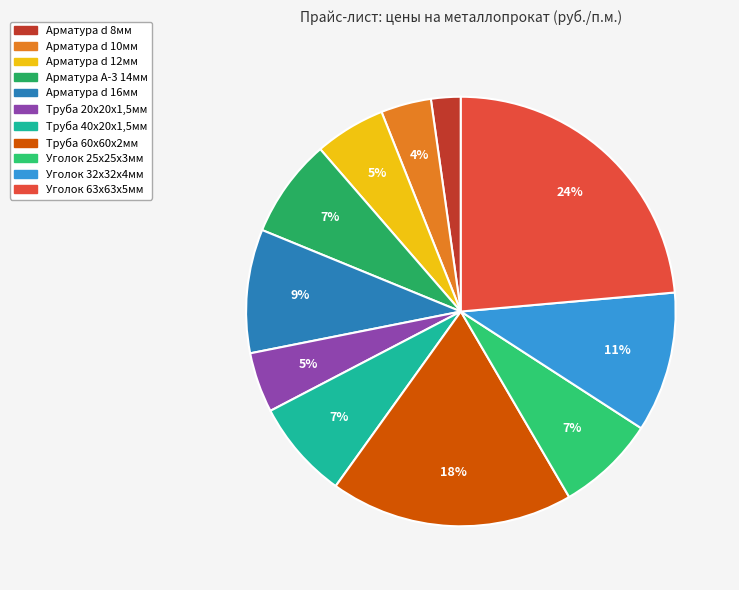

Count the number of slices in the pie.

11